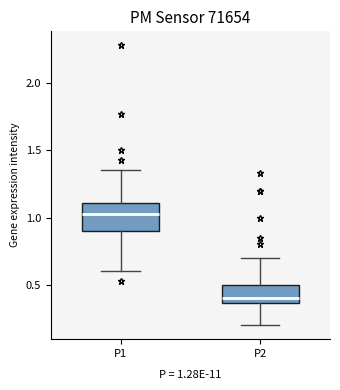

Reading left to right, read every box against the y-axis: the position of its median line, the range the box covers, and the ends of its whiskers. The values are not printed on the chart, so give them approximately, as read against the axis.

P1: median 1.05, box 0.90 to 1.10, whiskers 0.60 to 1.35
P2: median 0.40, box 0.35 to 0.50, whiskers 0.20 to 0.70